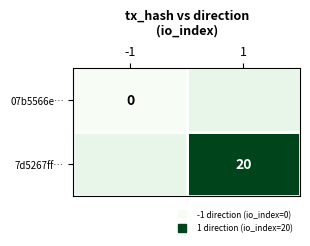

List the series in order of their peak value, highest first.

07b5566e…, 7d5267ff…